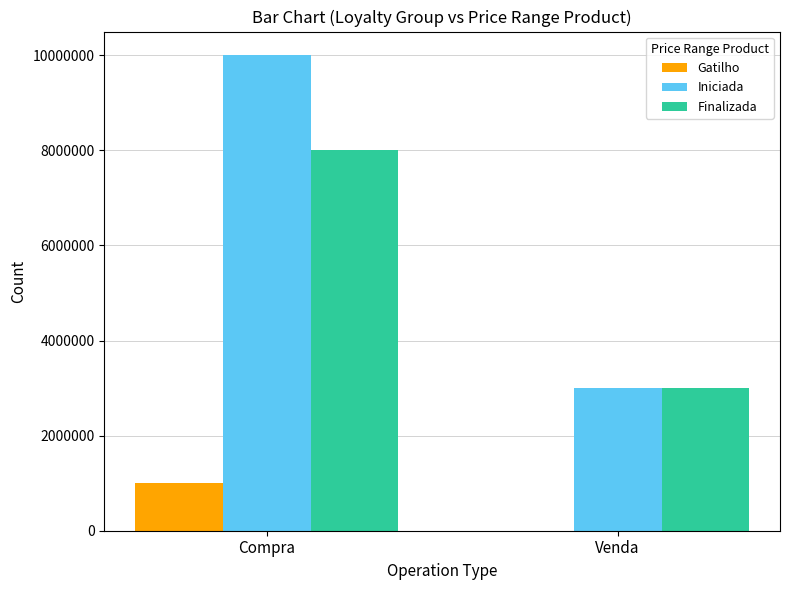

Is it true that Gatilho equals 532591 at Compra?

False